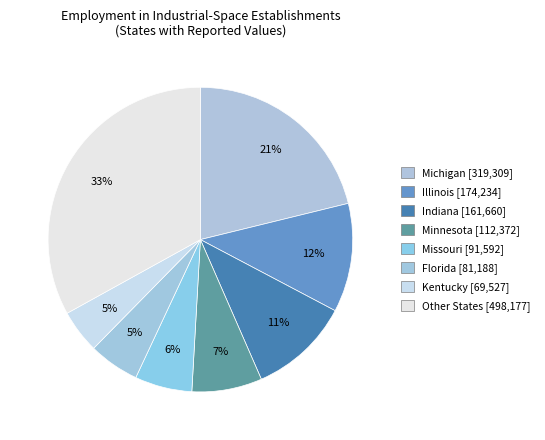

How many slices are in this pie chart?

8